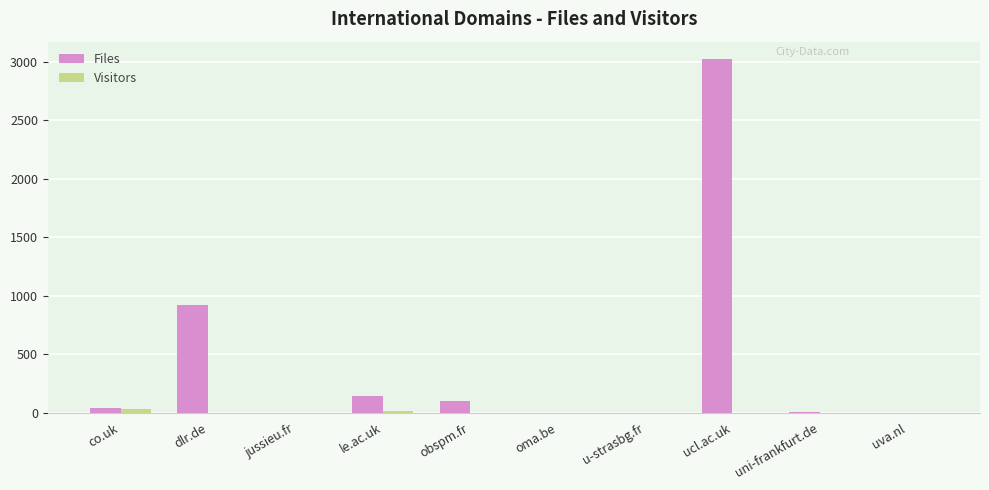

At which label does Files reach its peak?

ucl.ac.uk